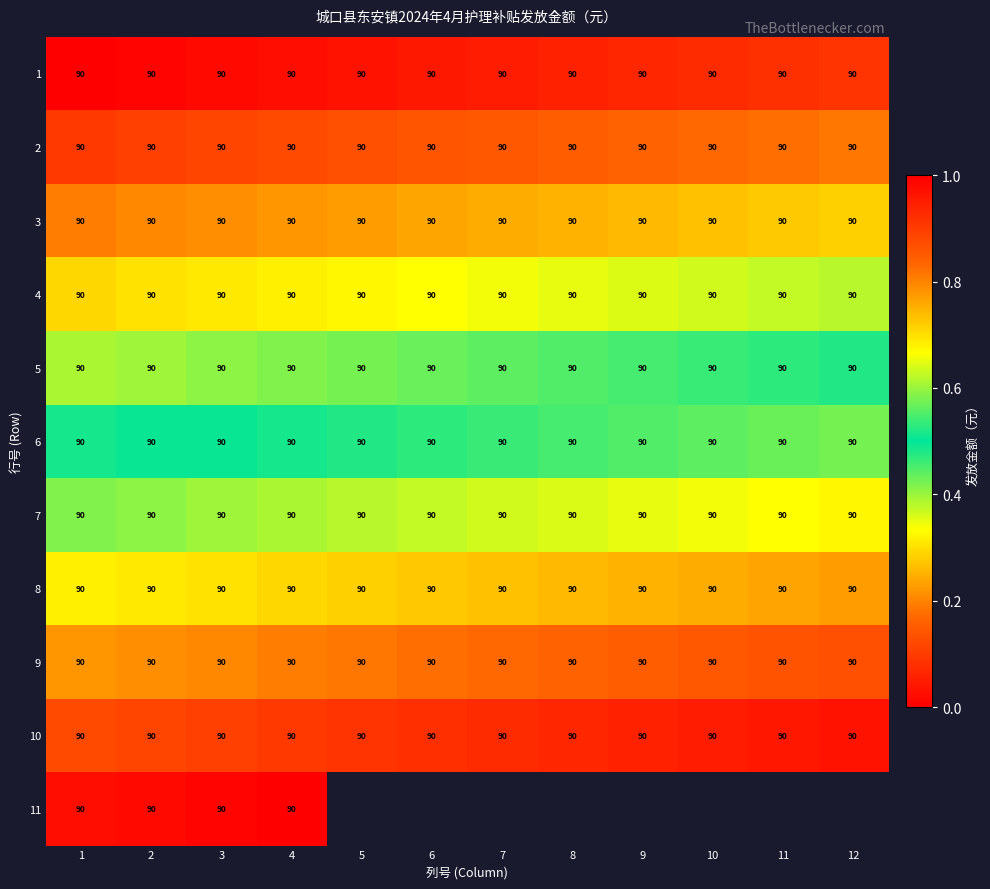

What is the approximate value of 8 at 11?

90